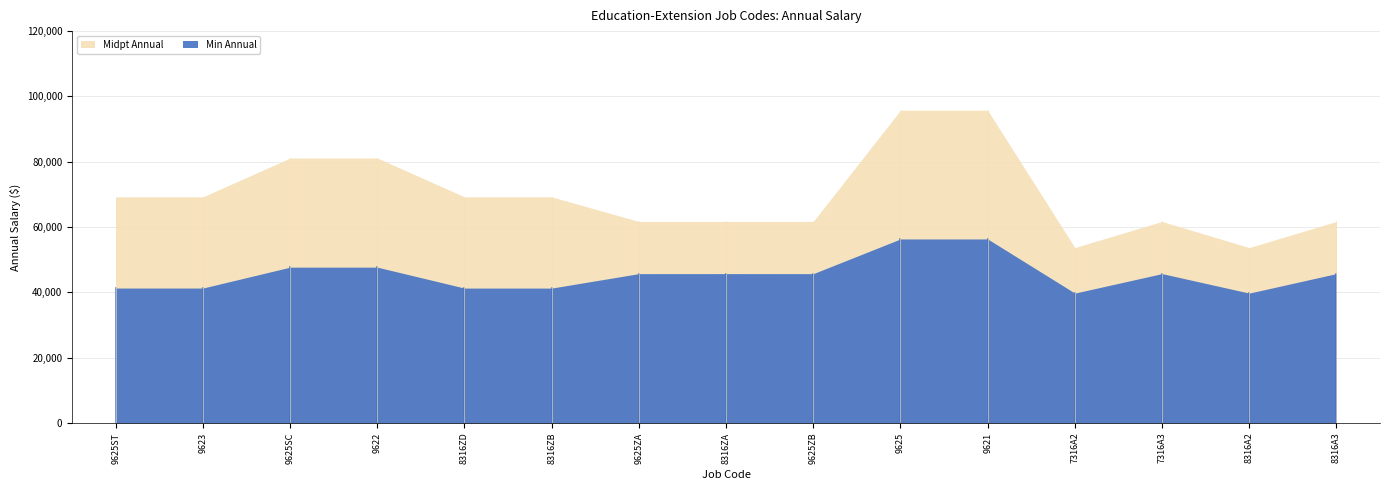

The value of Midpt Annual at 9625ST is 69250.3. True or false?

True